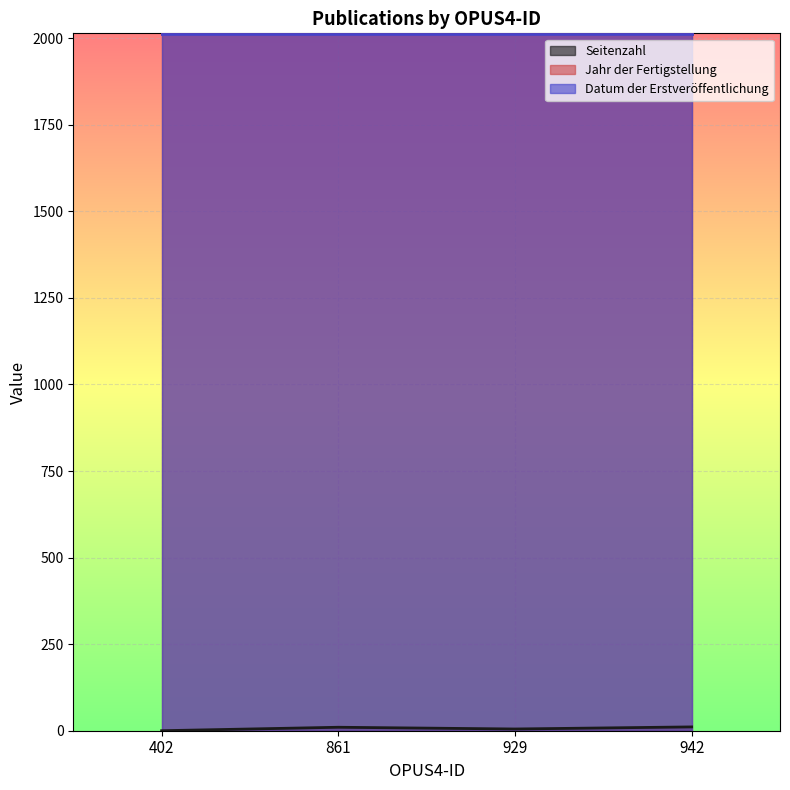

What is the total value across all series at 942?

4037